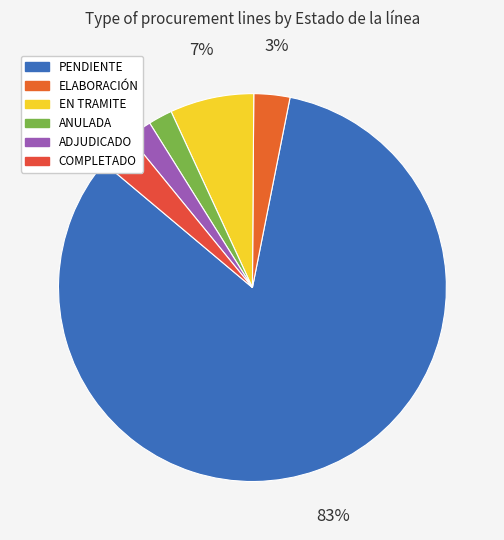

Which slice is the largest?

PENDIENTE